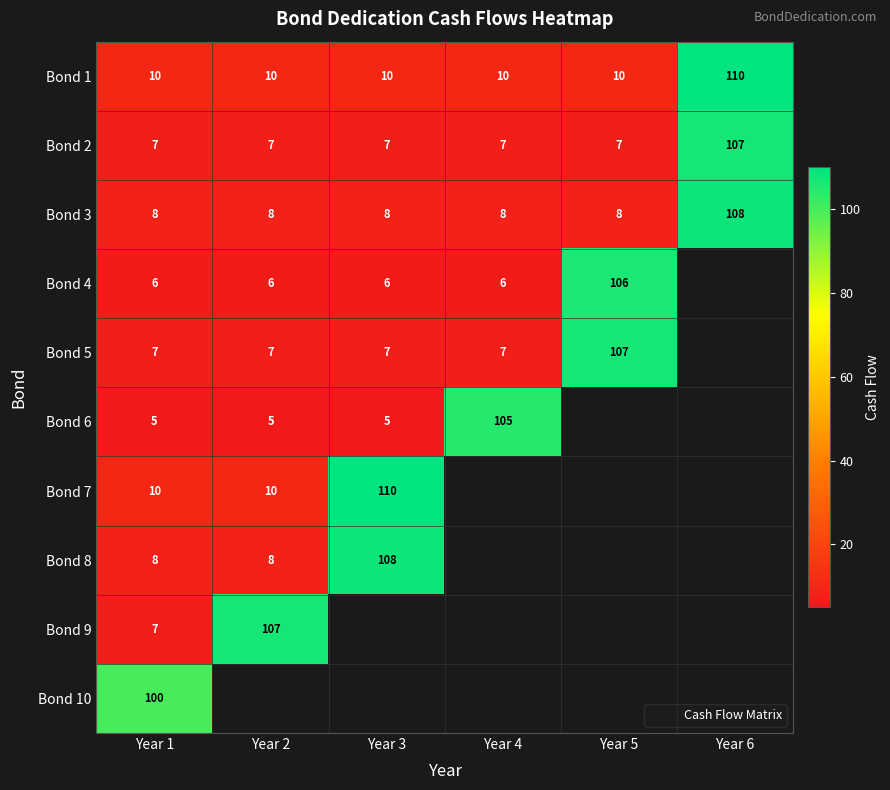

Is the value of Bond 4 at Year 1 greater than the value of Bond 9 at Year 1?

No